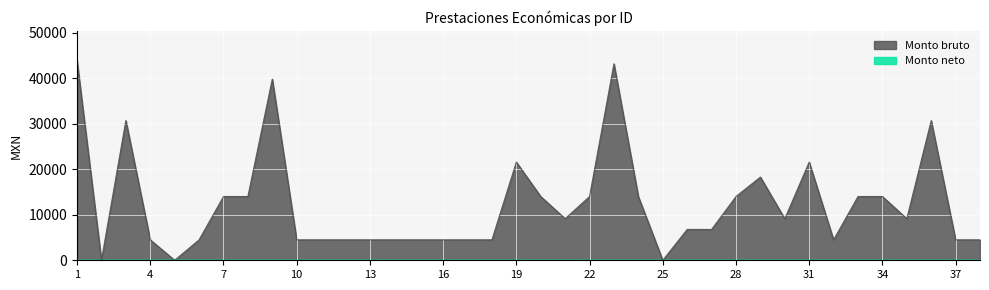

Approximately how many times larger is the value at 6 compared to 15?

1.0